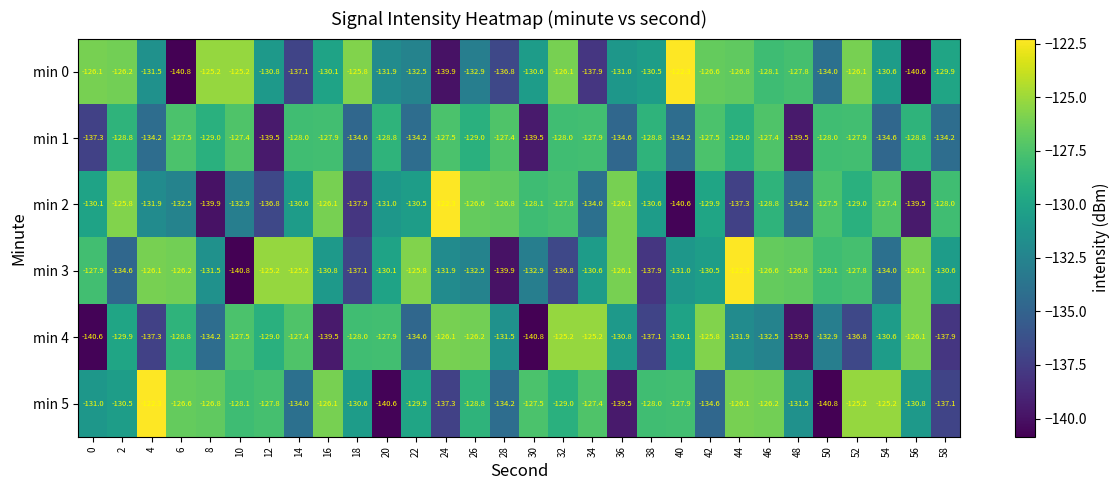

How many values in the min 3 series exceed -130?

13